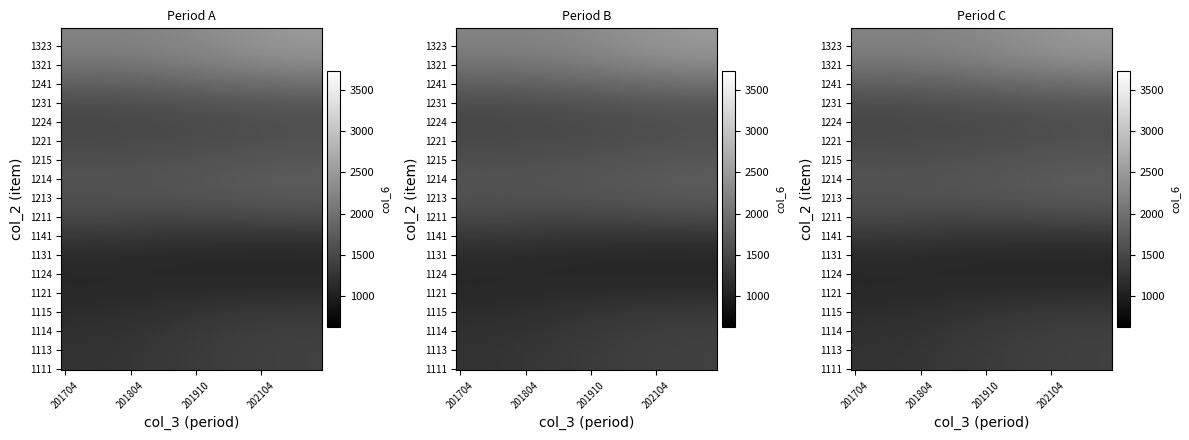

How many distinct data groups are displayed?

18